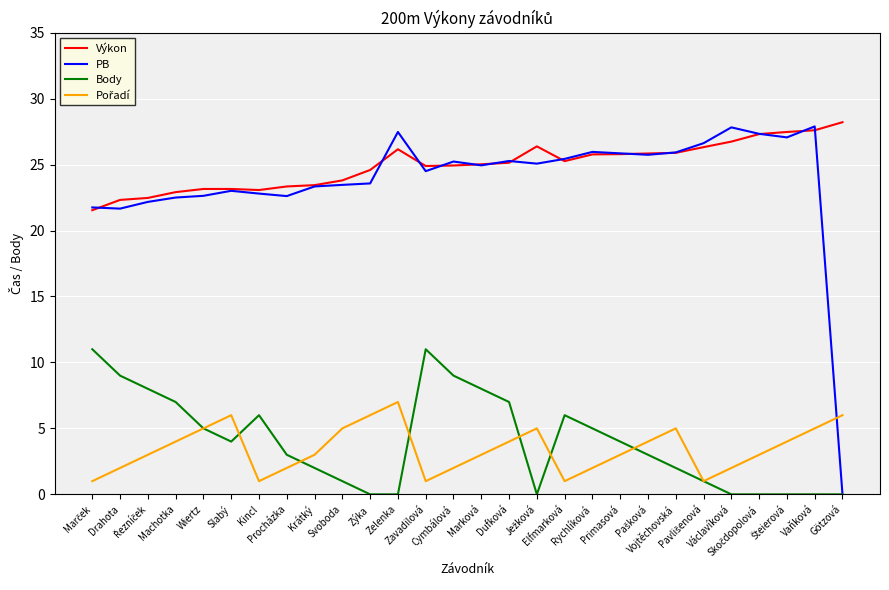

True or false: Body and Výkon cross at least once.

False